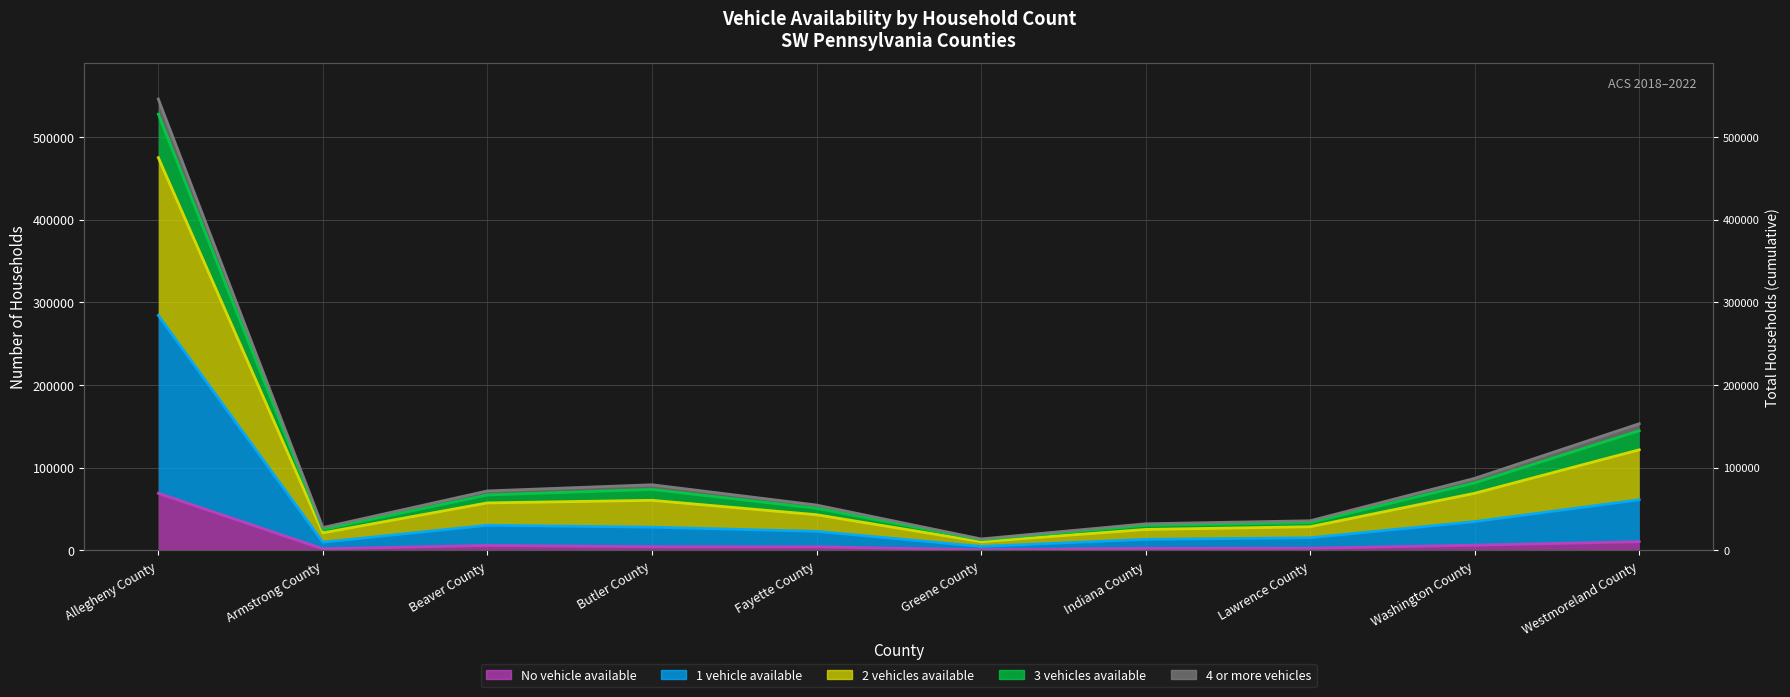

What is the lowest value of the No vehicle available series?

796